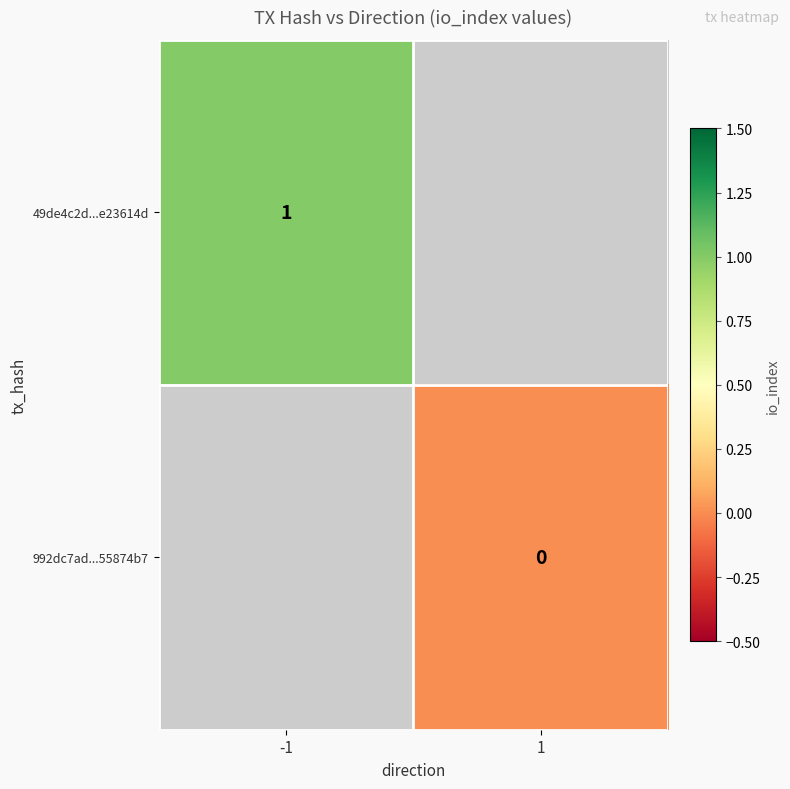

The 49de4c2d...e23614d series shows 1 at -1. True or false?

True